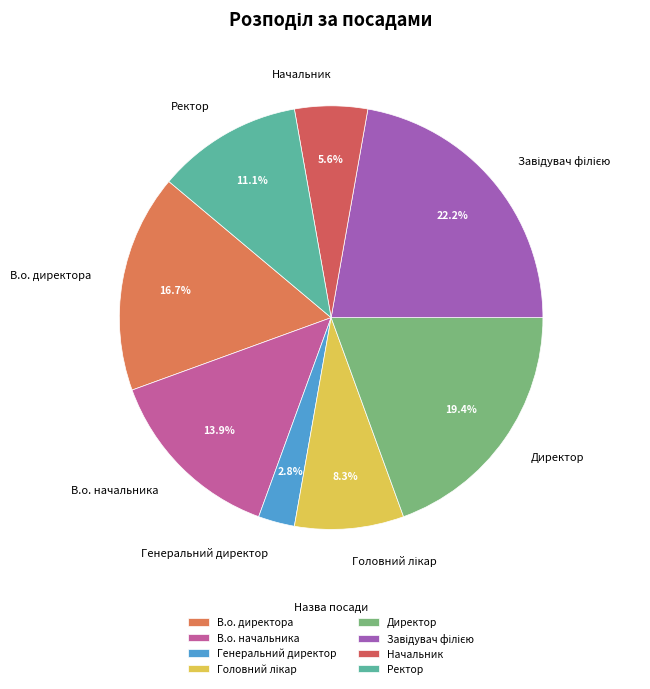

Which slice is the smallest?

Генеральний директор